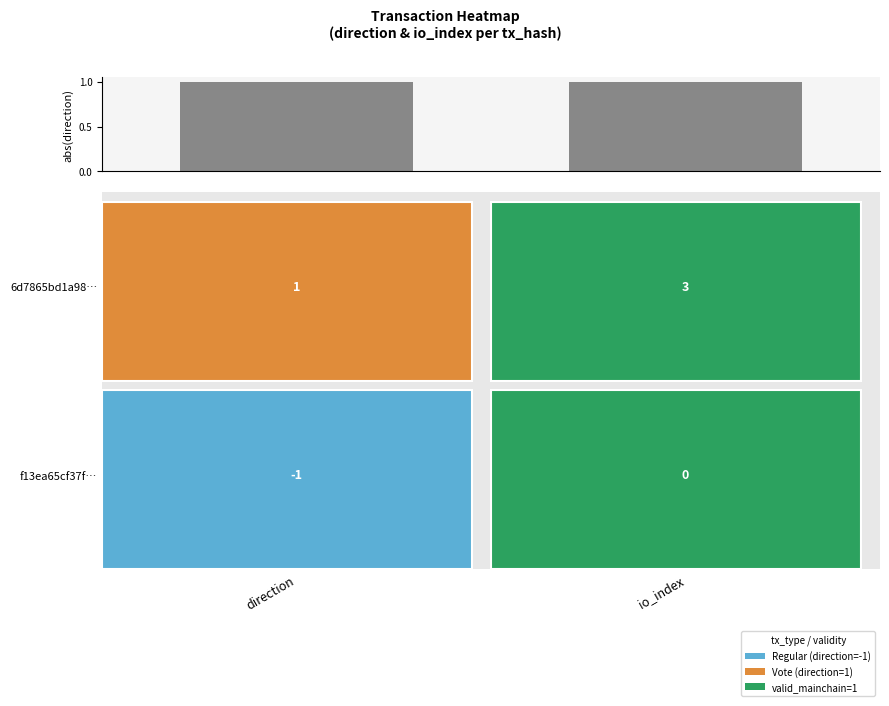

Between 0 and 1, which is larger?

1